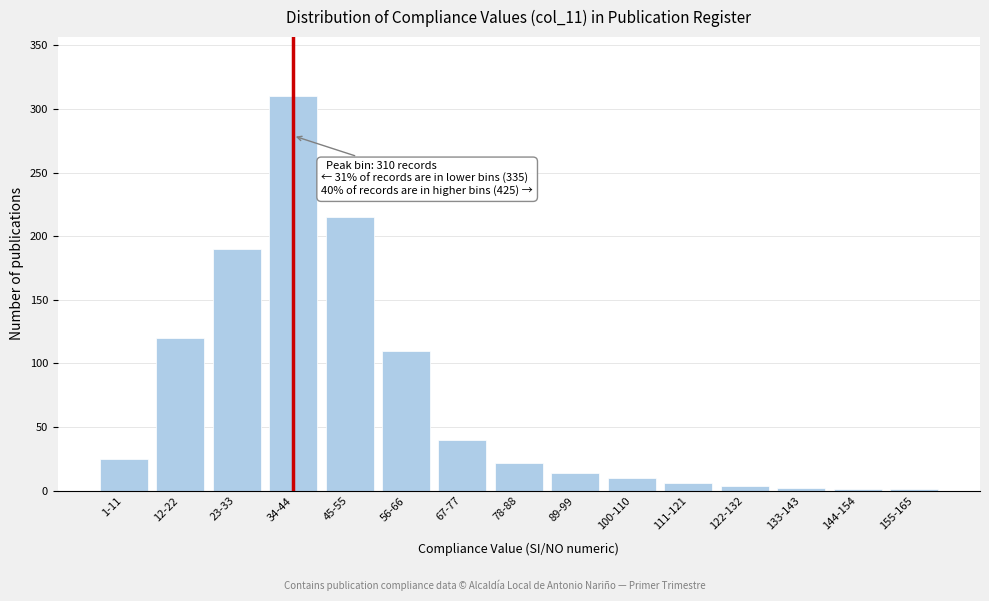

True or false: the data shows 430 at 34-44.

False